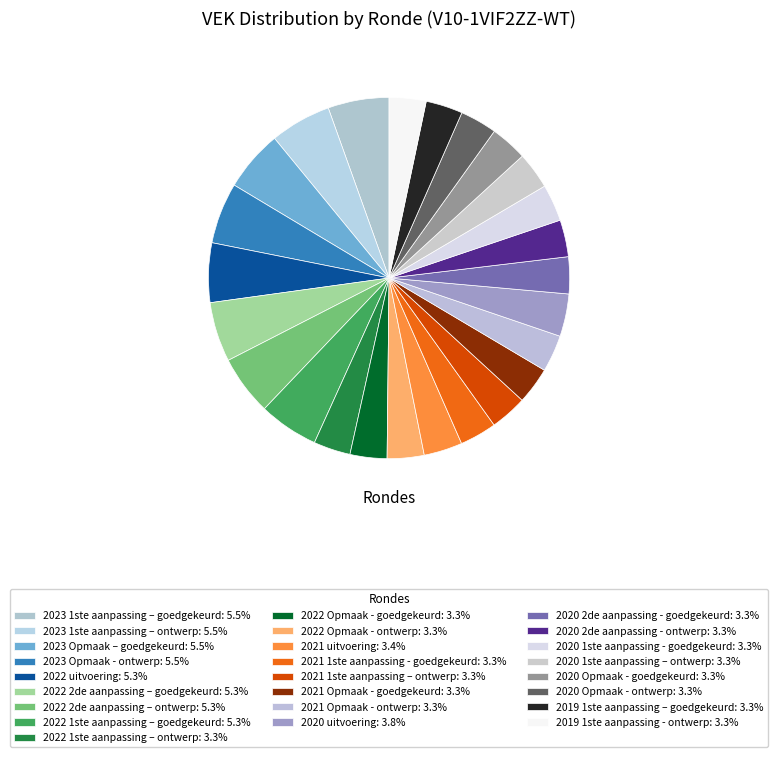

Which category has the biggest portion of the pie?

2023 1ste aanpassing – goedgekeurd